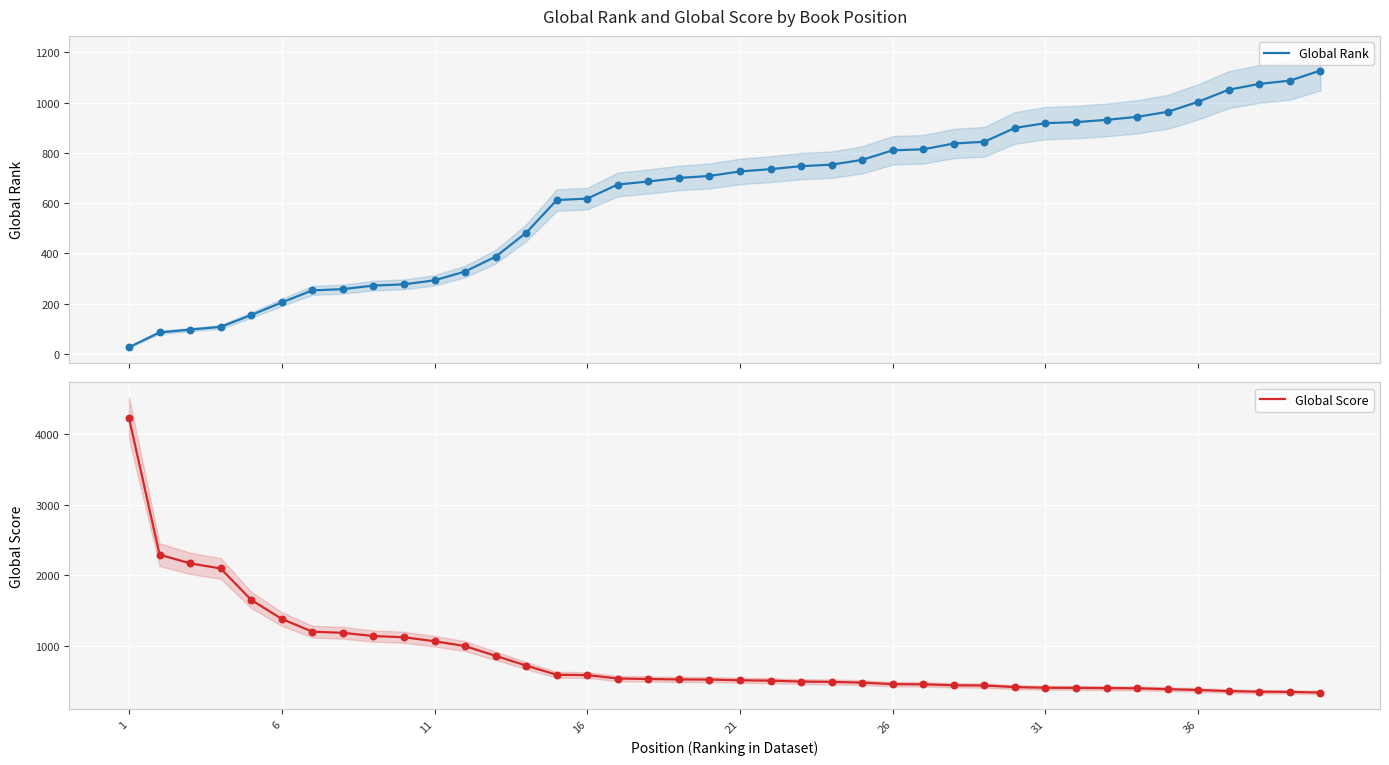

What are all the series names shown in the legend?

Global Rank, Global Score